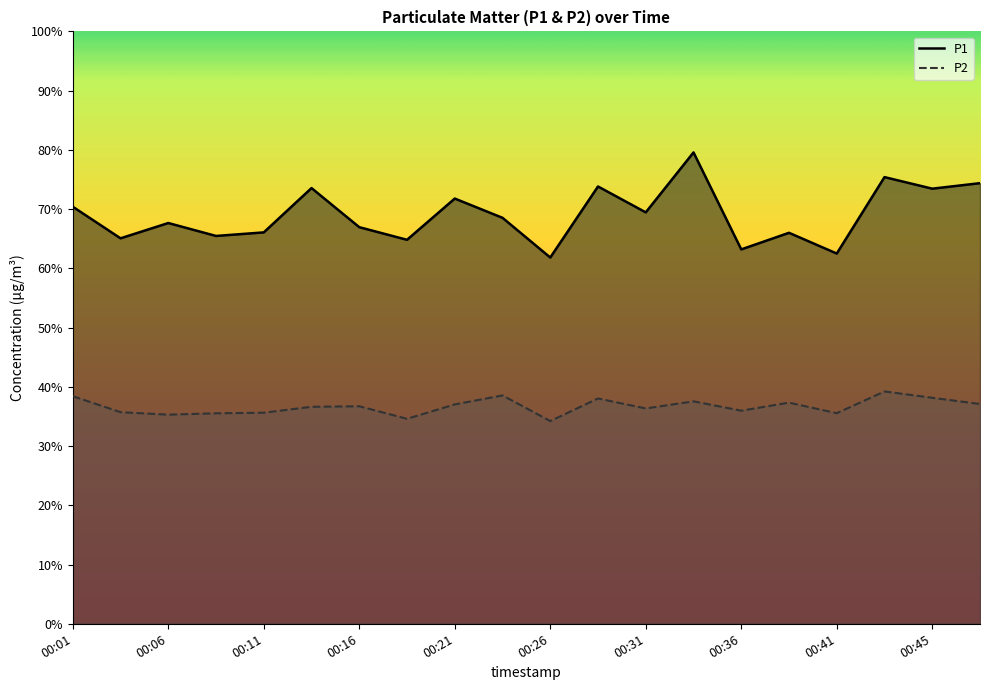

What is the sum of all P1 values?

1379.9